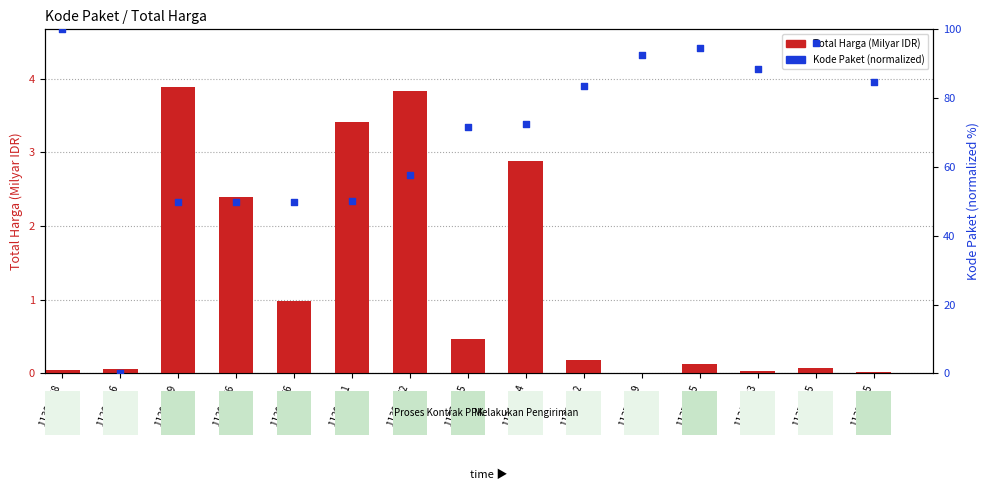

At how many categories does at least one series exceed 80?

7